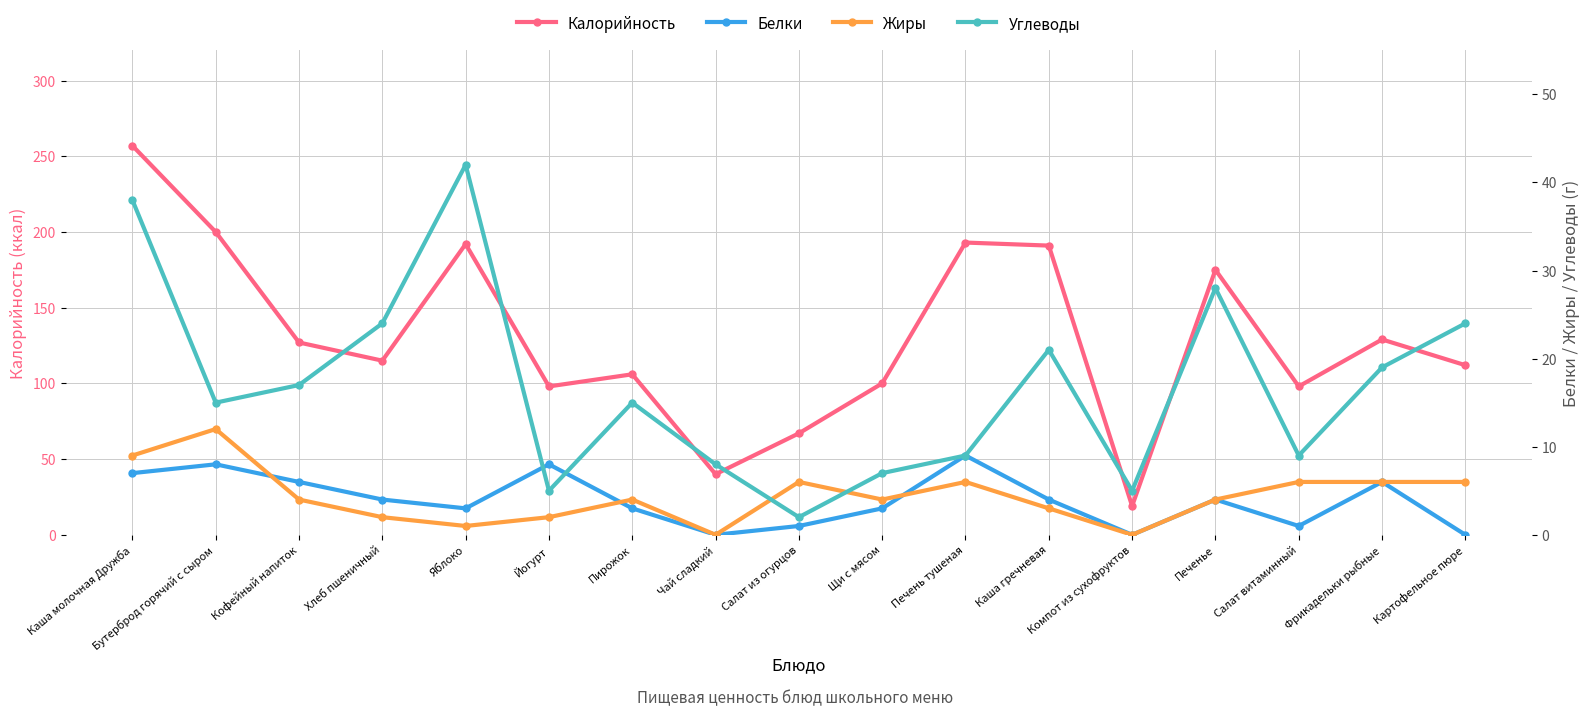

The Белки series shows 7 at Каша молочная Дружба. True or false?

True